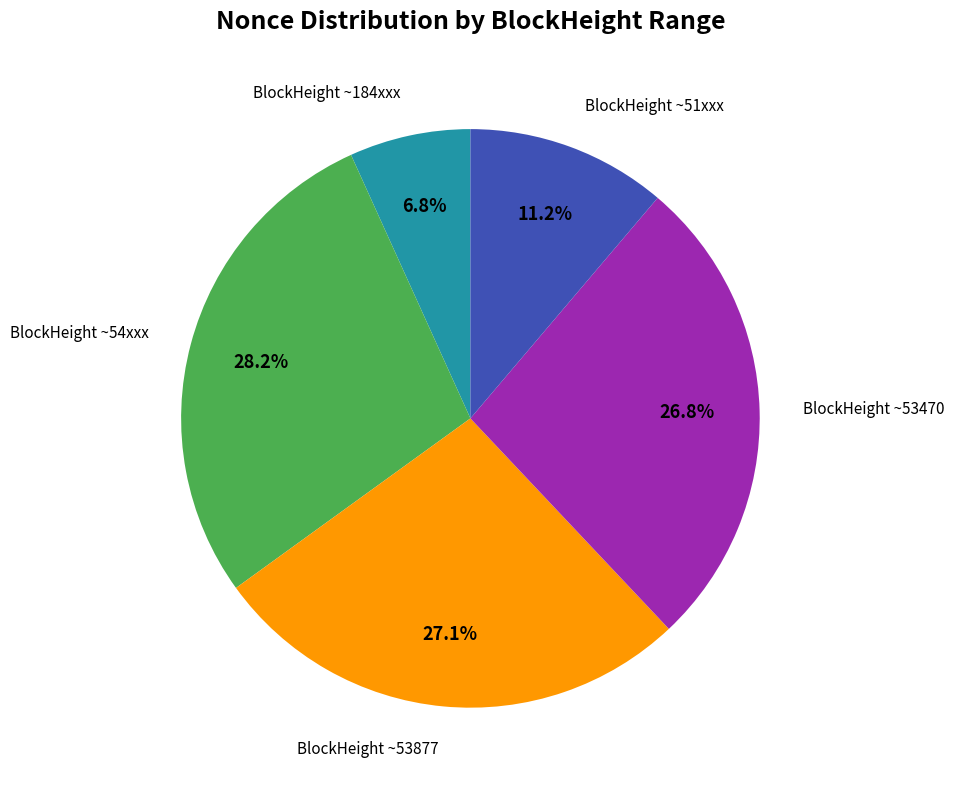

Is there a majority slice in this chart?

No